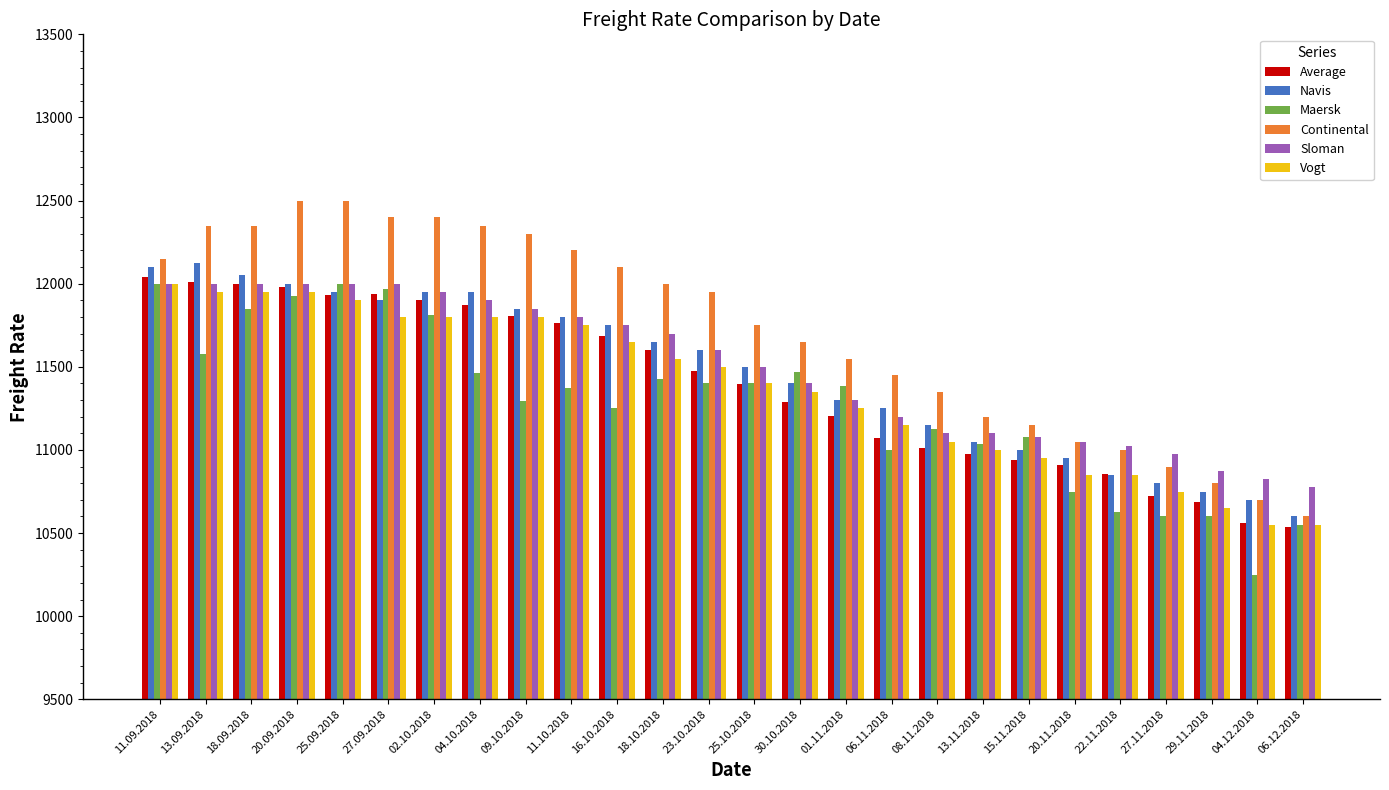

At which label does Continental first exceed 11950?

11.09.2018